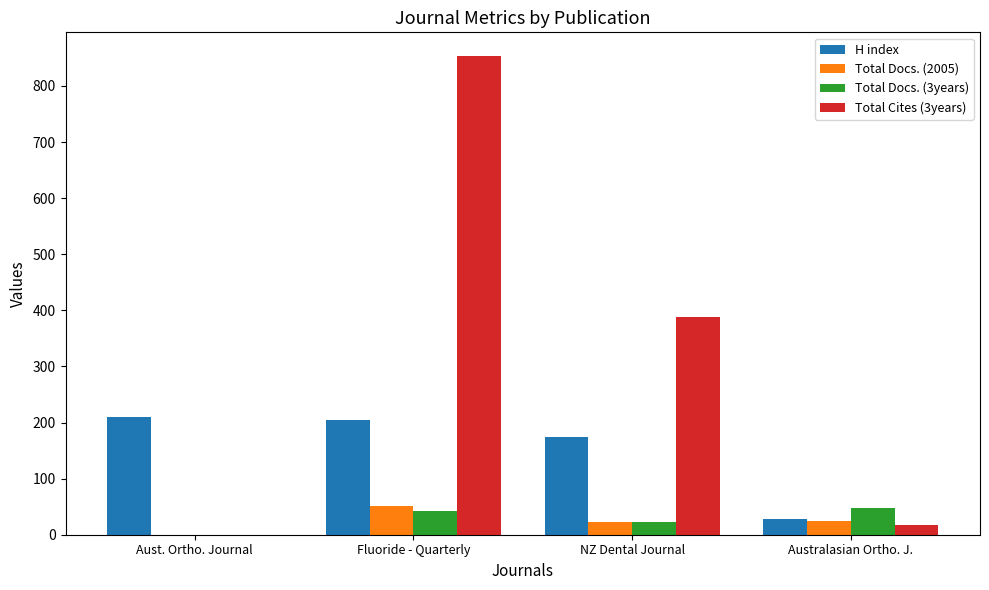

What is the sum of the Total Docs. (2005) values at Australasian Ortho. J. and Aust. Ortho. Journal?

24